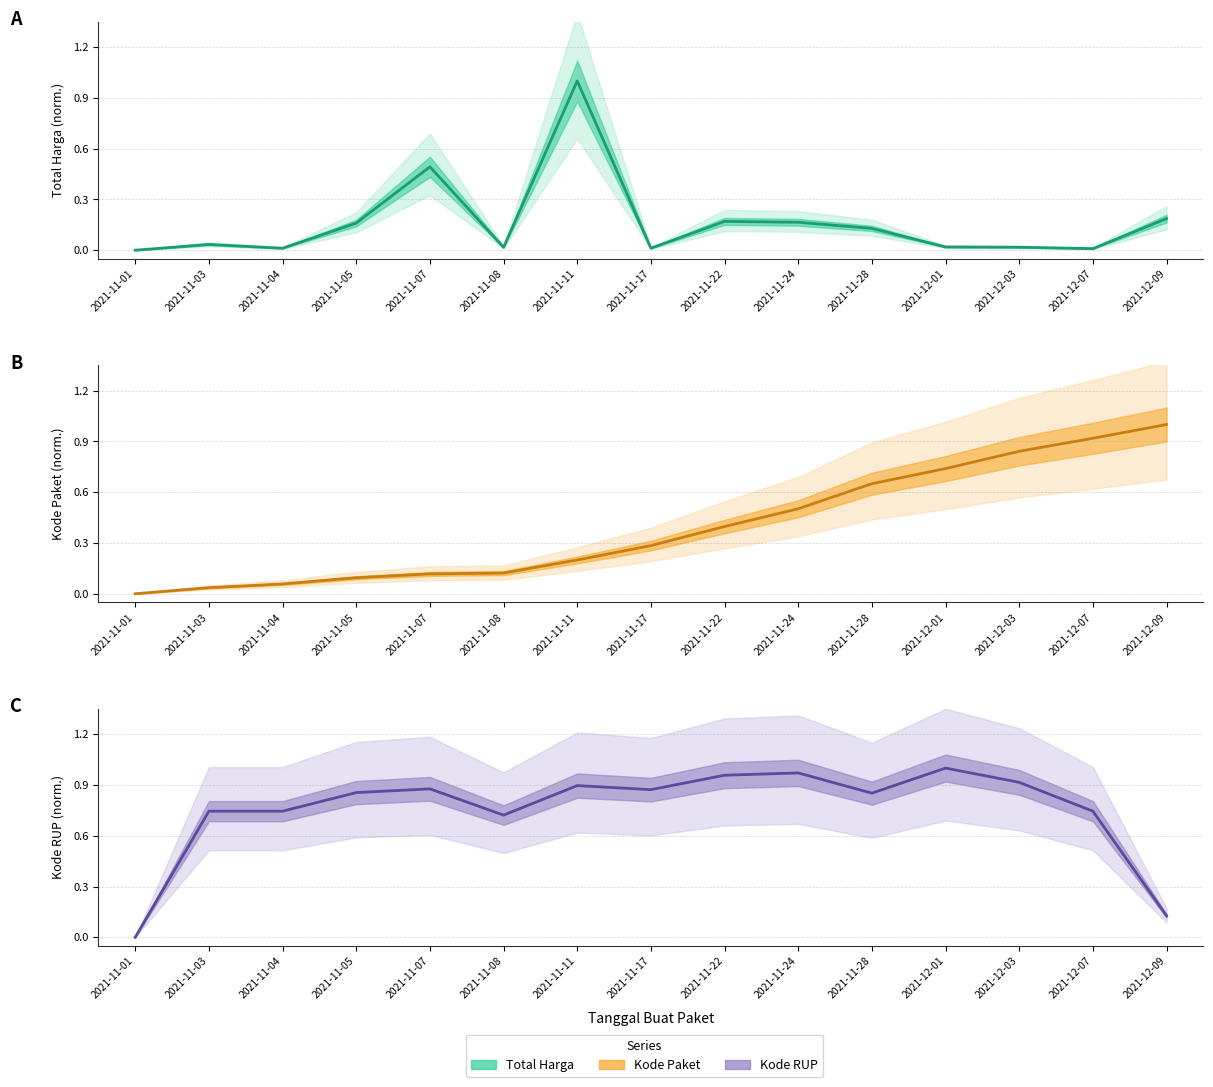

The Kode RUP series shows 1.5 at 2021-11-28. True or false?

False